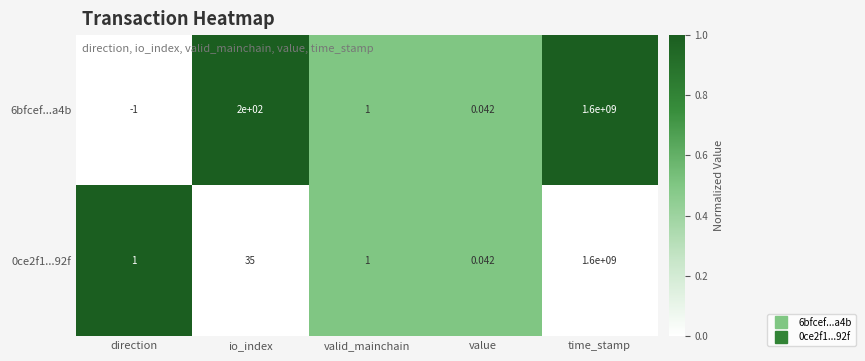

At how many categories does at least one series exceed 0?

5